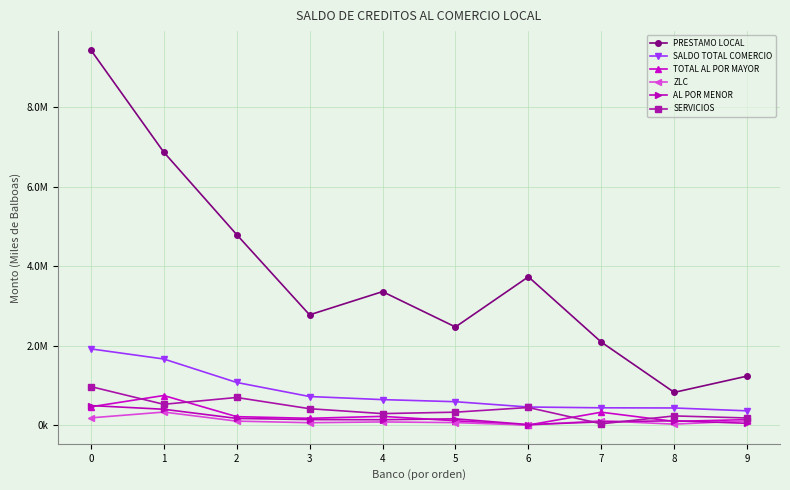

List the series in order of their peak value, lowest first.

ZLC, AL POR MENOR, TOTAL AL POR MAYOR, SERVICIOS, SALDO TOTAL COMERCIO, PRESTAMO LOCAL